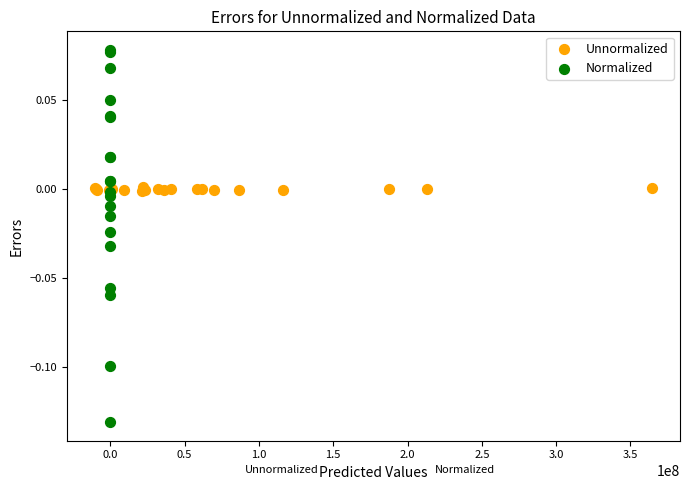

Which series has the largest Y range (max minus min)?

Normalized